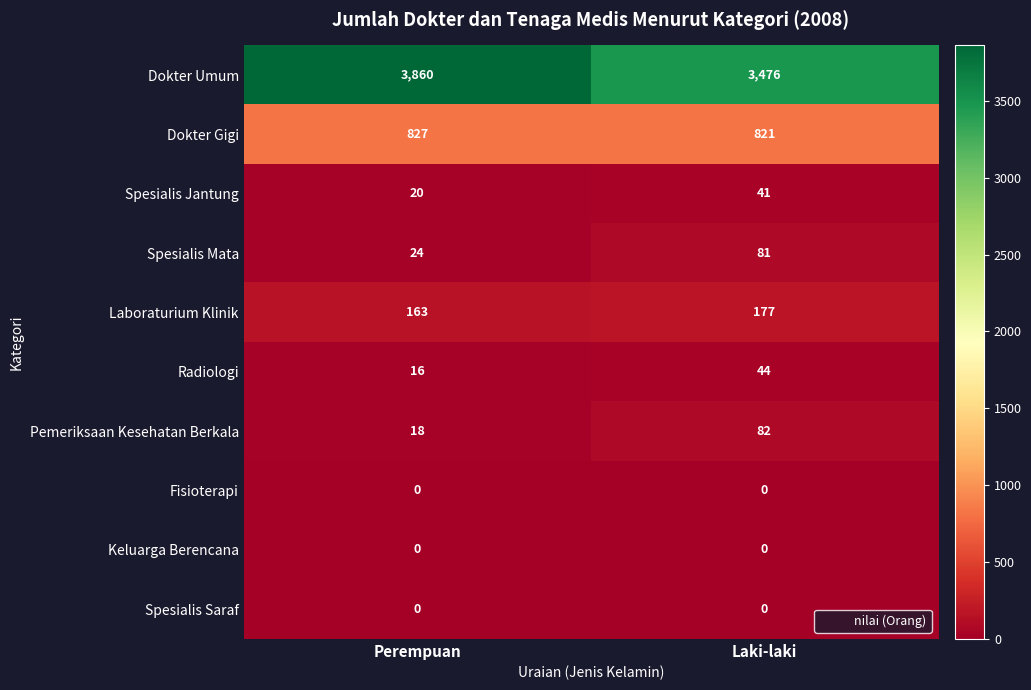

Which series has the largest range (max minus min)?

Dokter Umum